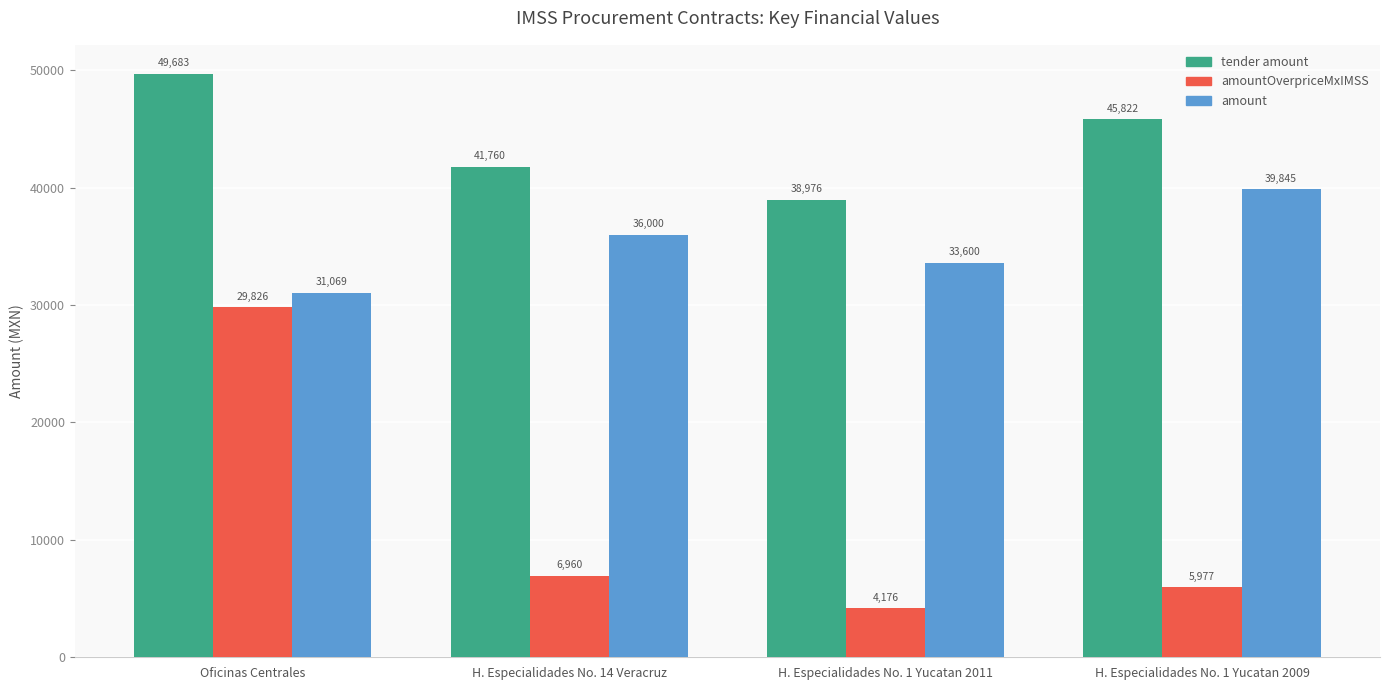

At which category does the chart reach its peak across all series?

Oficinas Centrales